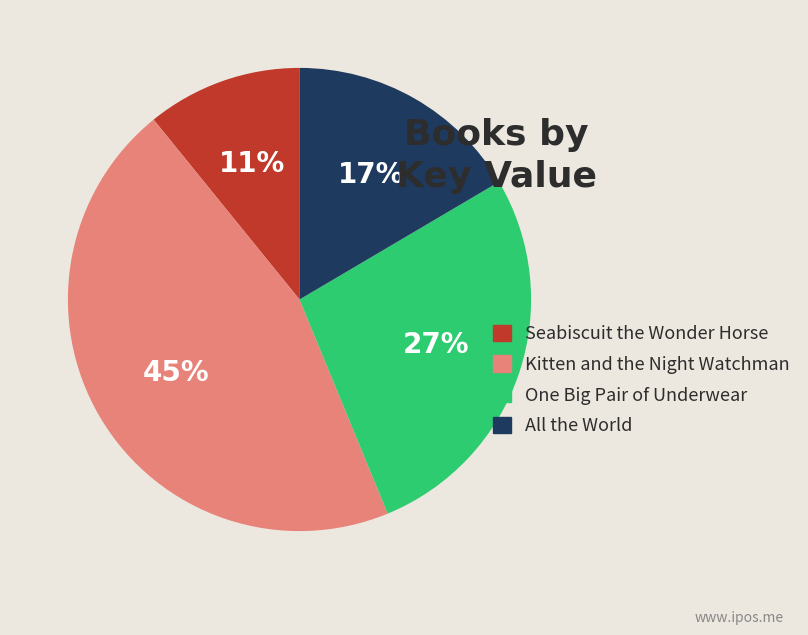

Do Seabiscuit the Wonder Horse and Kitten and the Night Watchman together represent more than half of the pie?

Yes